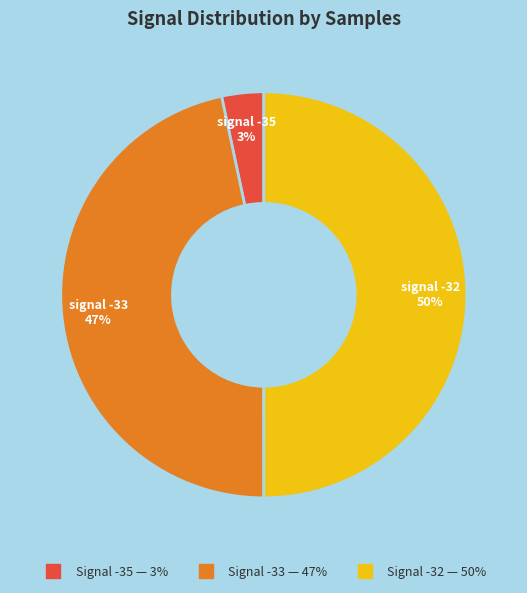

To the nearest percent, what is the difference between the largest and smallest slice percentages?

47%